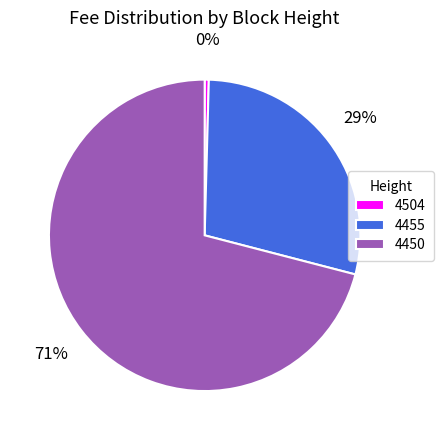

What is the largest slice in the pie chart?

4450